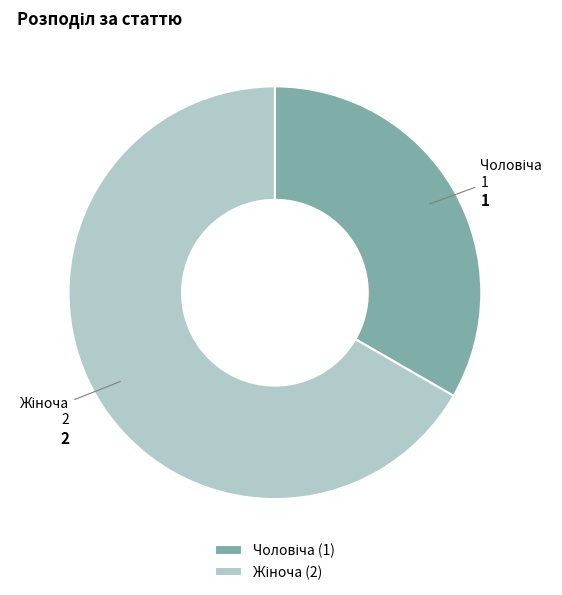

Does any single category account for the majority?

Yes